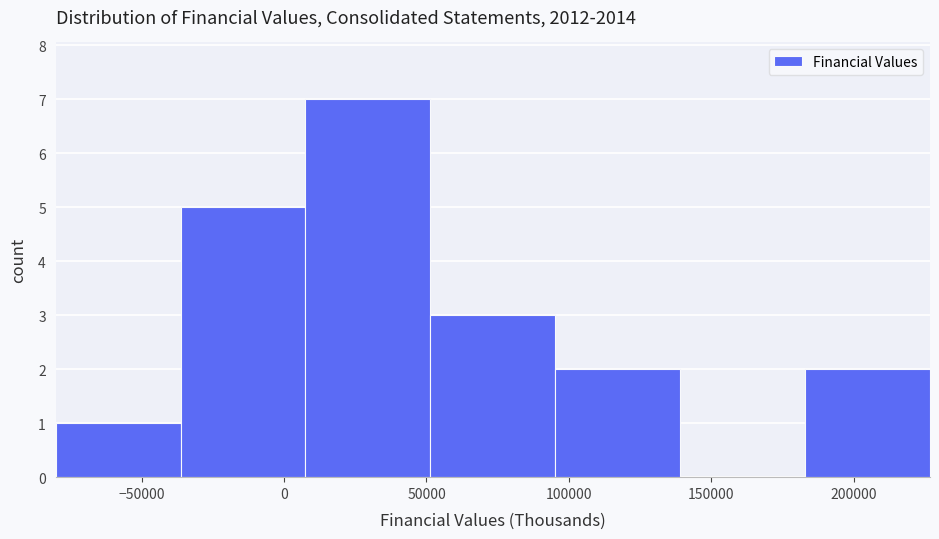

Reading left to right, transcribe this chart: for each bar, give the range it covers on the x-axis and its height. Neither the bar edges nor the heights are printed on the chart, so give them approximately, as read against the axes.

-80000 to -35000: 1
-35000 to 10000: 5
10000 to 50000: 7
50000 to 95000: 3
95000 to 140000: 2
140000 to 185000: 0
185000 to 225000: 2